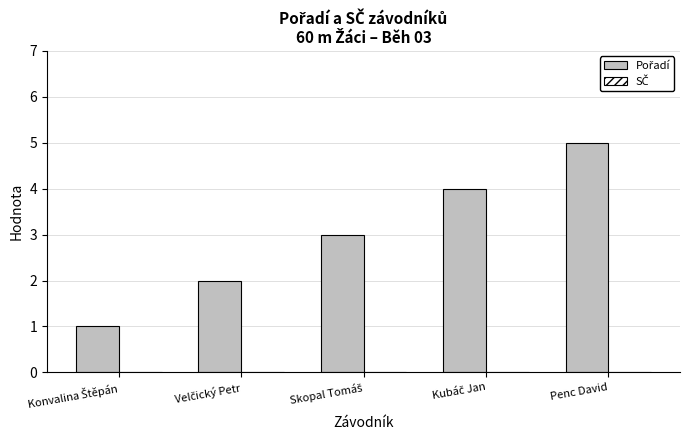

What is the label of the 5th bar from the left?

Penc David